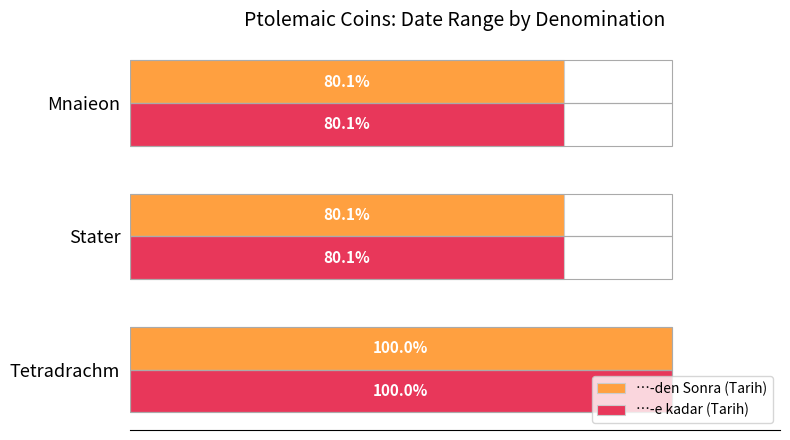

What are all the series names shown in the legend?

…-den Sonra (Tarih), …-e kadar (Tarih)